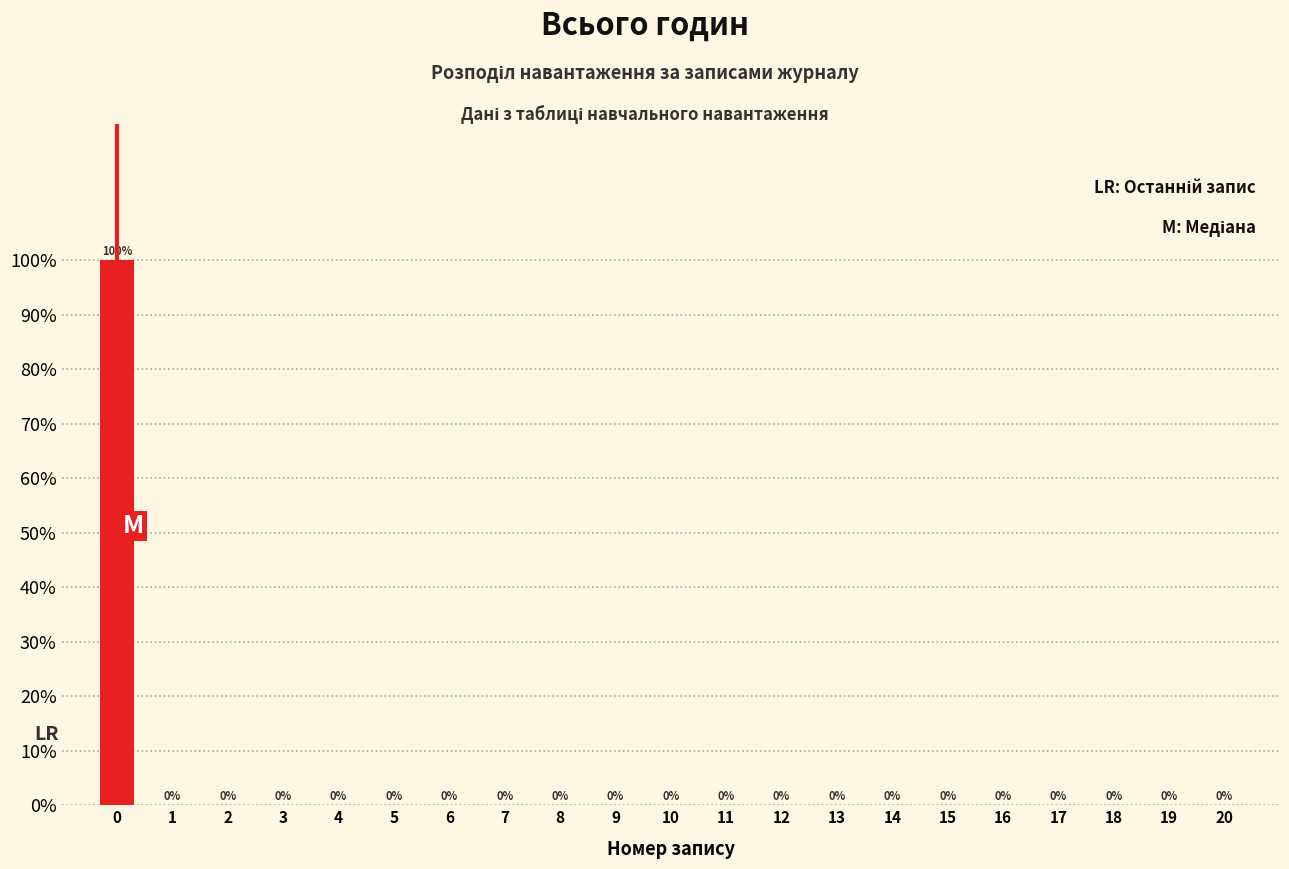

Reading right to left, what are all the values shown in this chart?

18=0	15=0	12=0	9=0	6=0	3=0	0=100